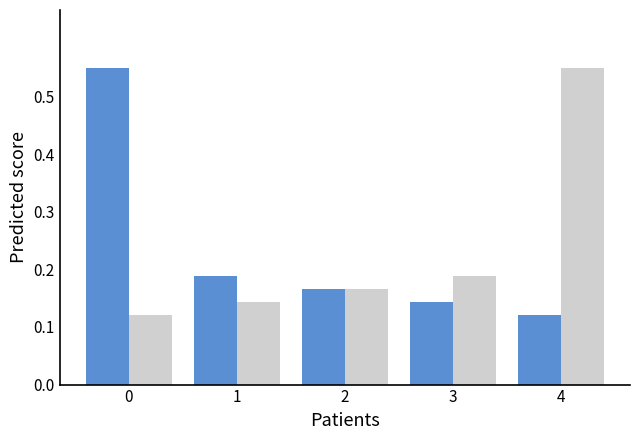

What is the total value across all series at 4?

0.7